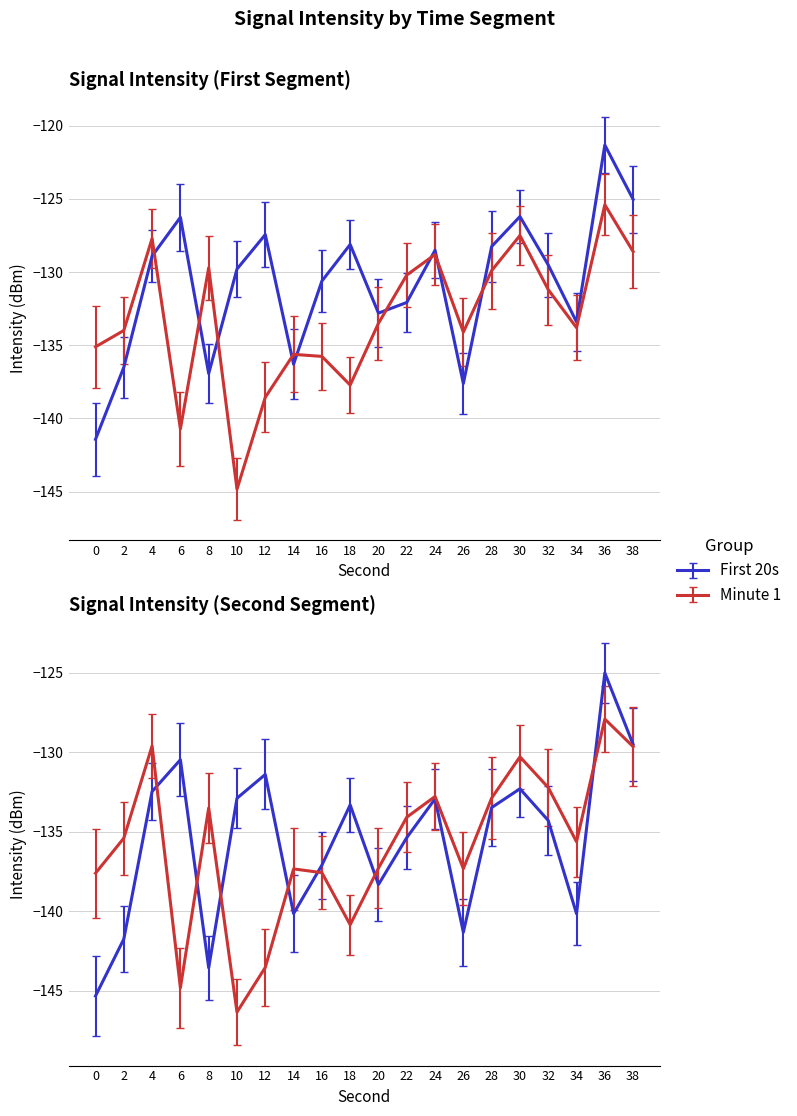

What is the difference between the highest and lowest values at 16?

5.1